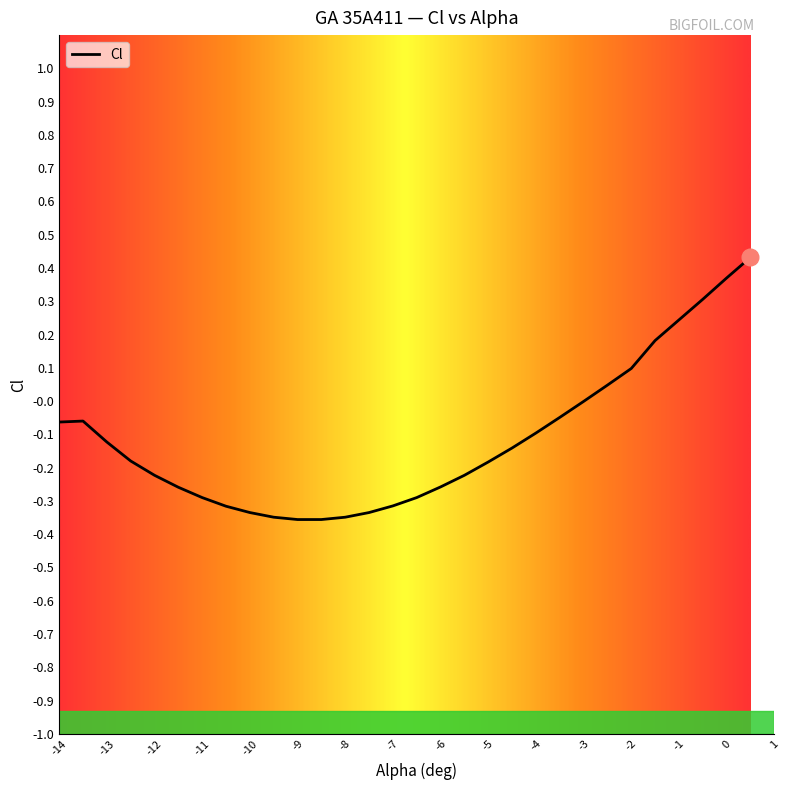

What is the difference between the maximum and minimum values?

0.8